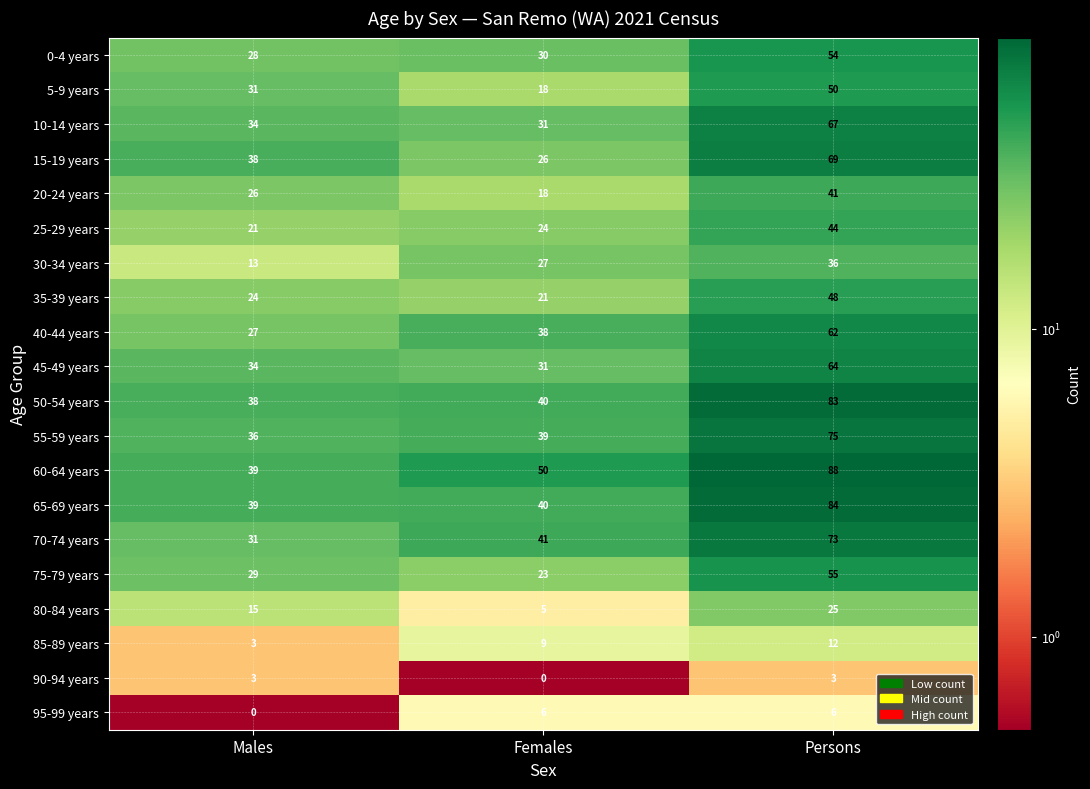

At how many categories does at least one series exceed 10?

3